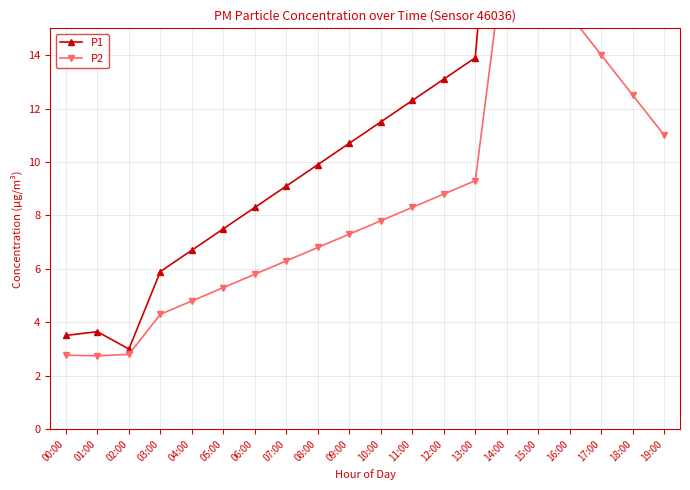

Which series has the largest total across all categories?

P1